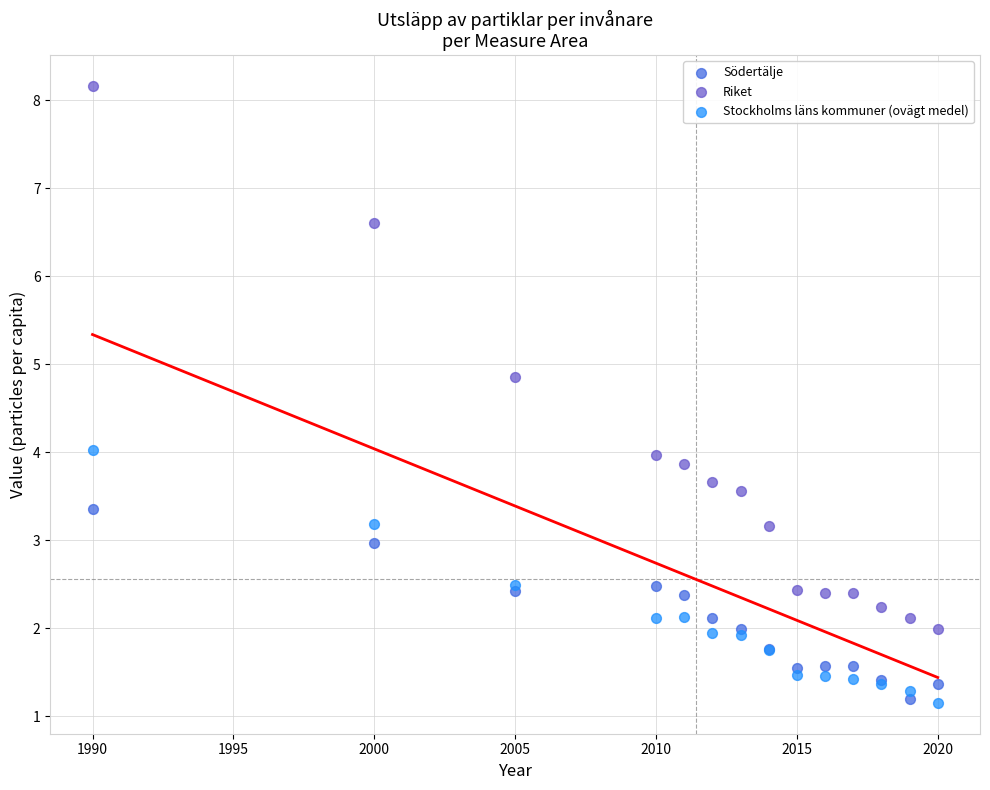

Which series reaches the maximum Y coordinate?

Riket